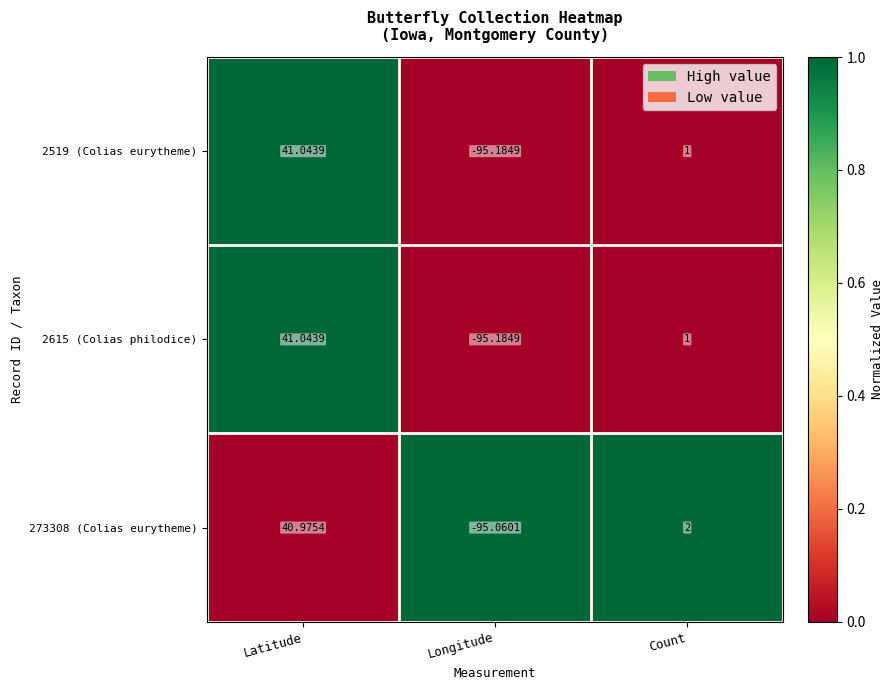

At which label does 2615 (Colias philodice) first exceed 1?

Latitude